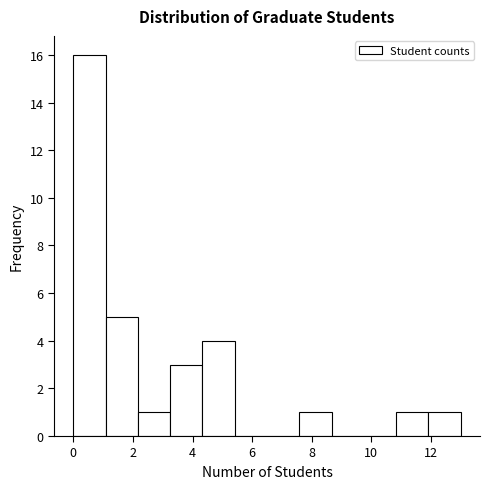

How tall is the bar that spans 10.8 to 12.0 on the x-axis? Neither the bar edges nor the heights are printed on the chart, so give them approximately, as read against the axes.

1